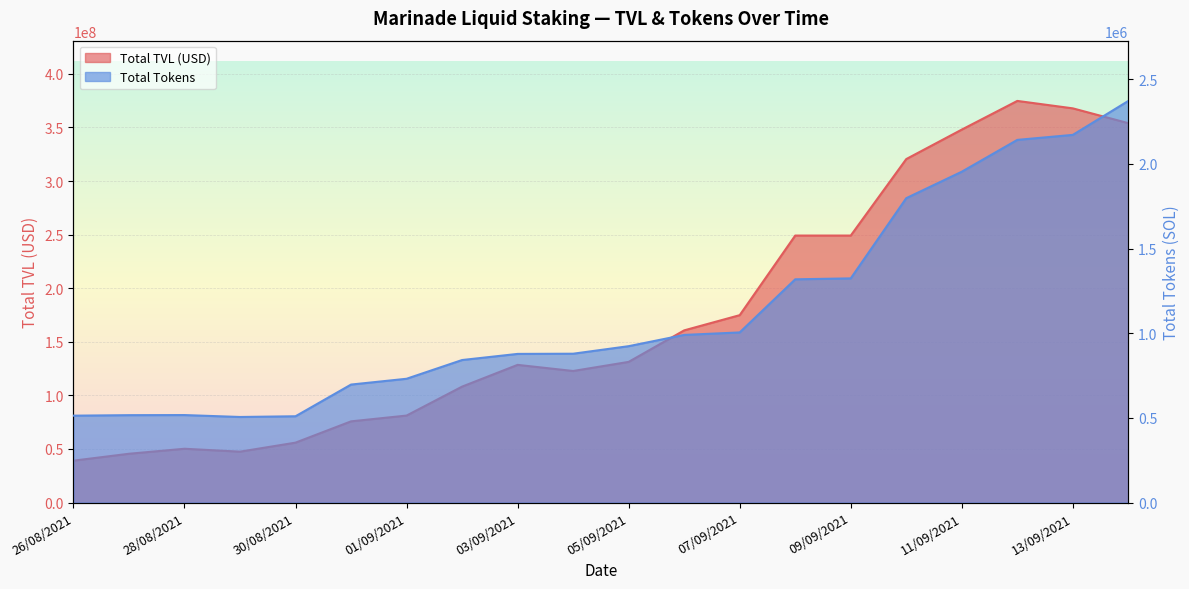

What is the sum of the Total TVL (USD) values at 27/08/2021 and 11/09/2021?

393570792.6